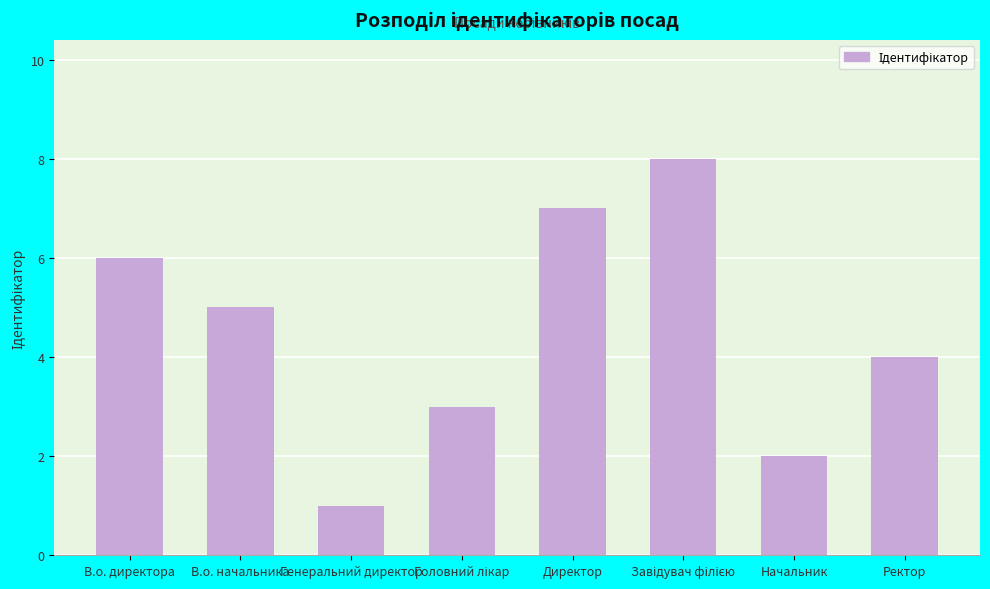

Reading left to right, transcribe all the data shown in this chart.

6	5	1	3	7	8	2	4